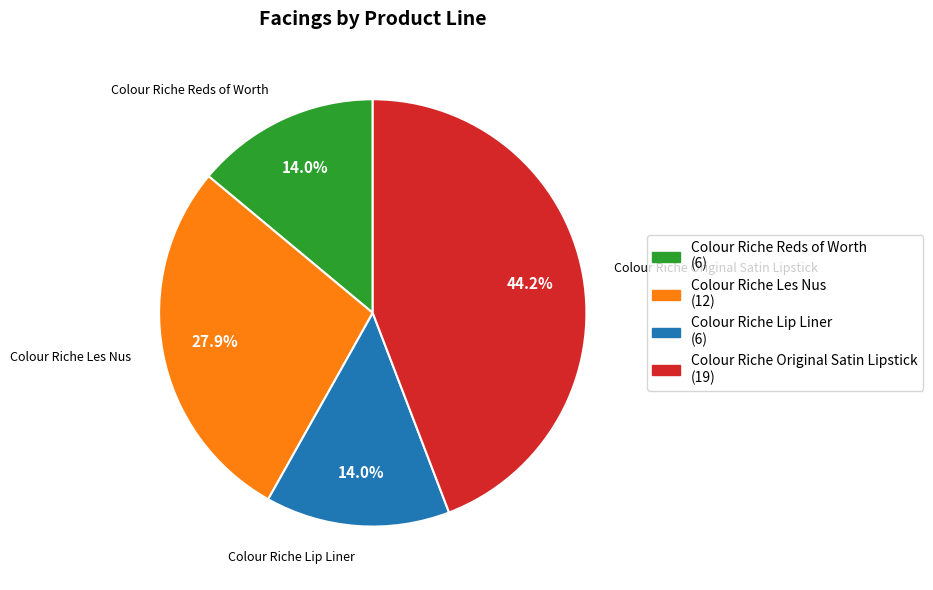

Is it true that Colour Riche Reds of Worth is 24% of the pie?

False